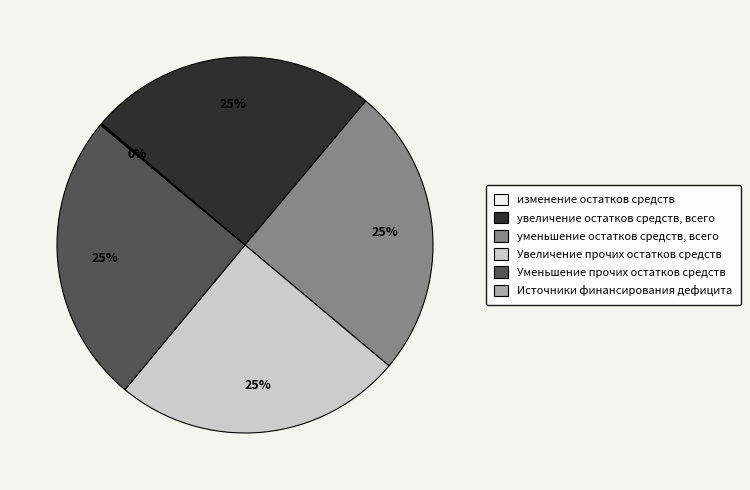

Approximately how many times larger is the value at Уменьшение прочих остатков средств compared to Увеличение прочих остатков средств?

1.0